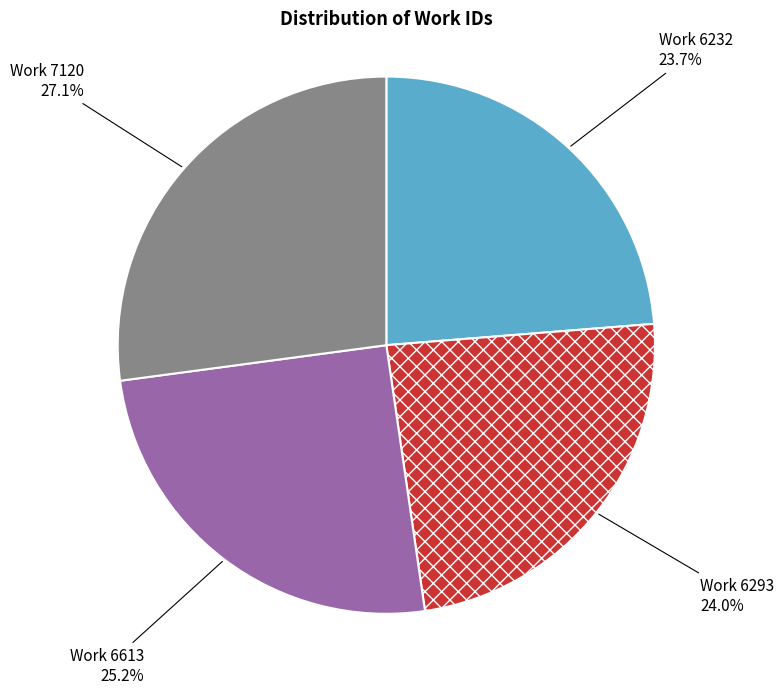

How many slices are in this pie chart?

4